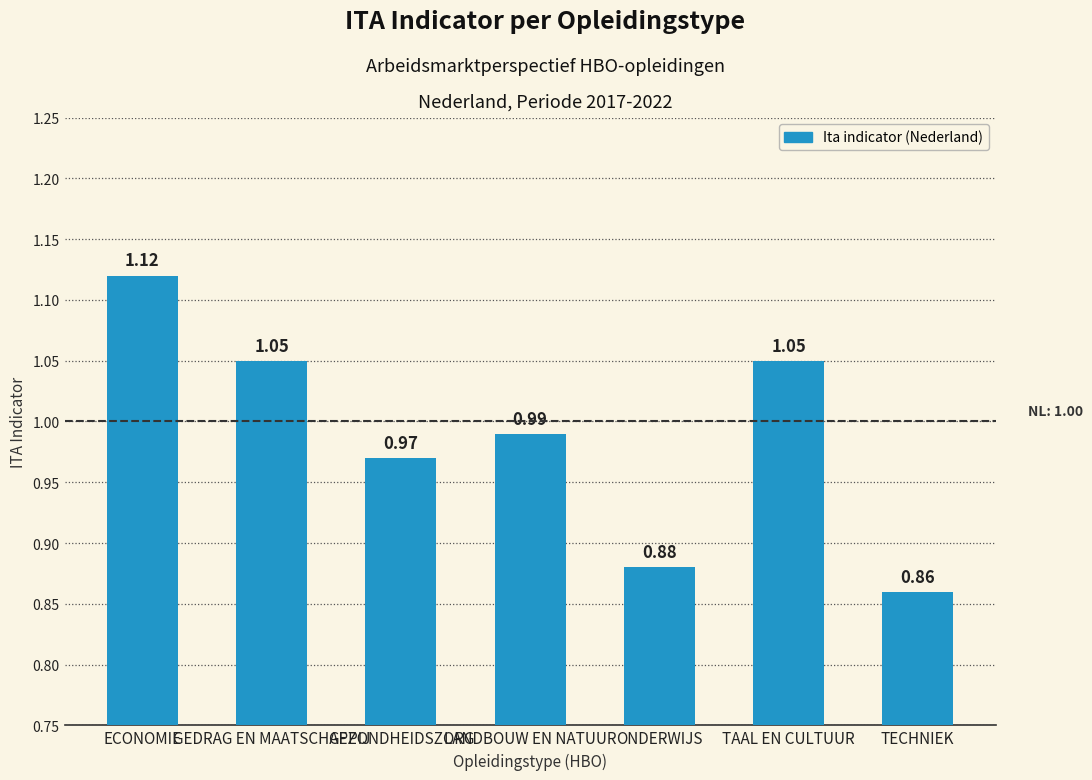

The value at GEZONDHEIDSZORG is 1.7. True or false?

False